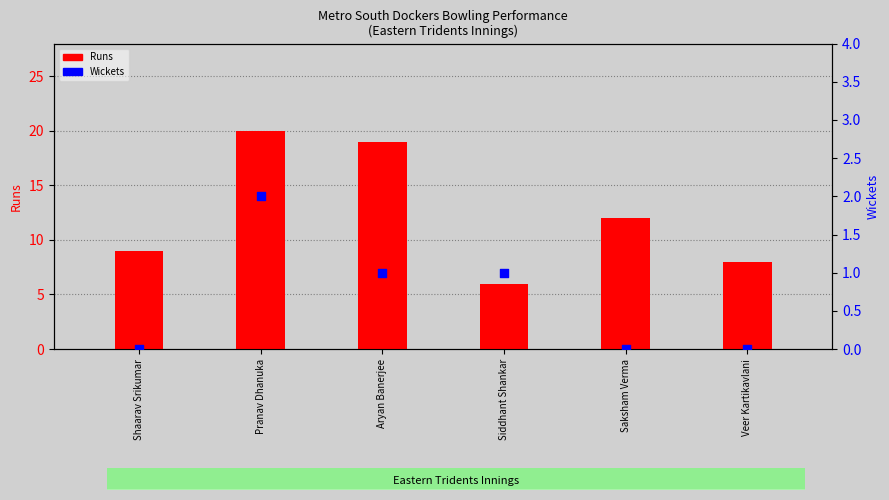

At how many categories does at least one series exceed 9?

3